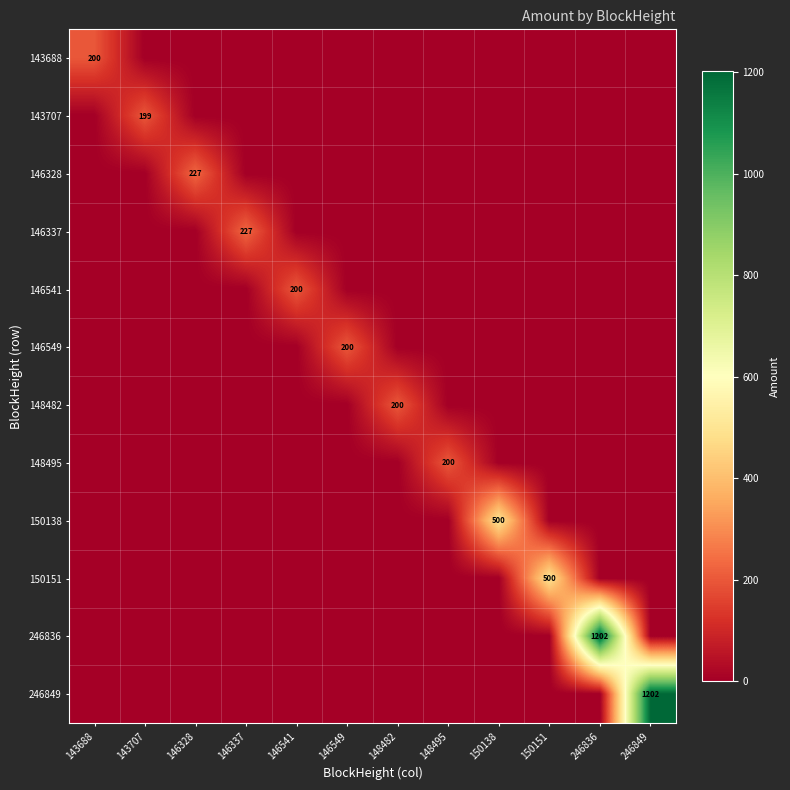

The value of 246849 at 246849 is 824. True or false?

False